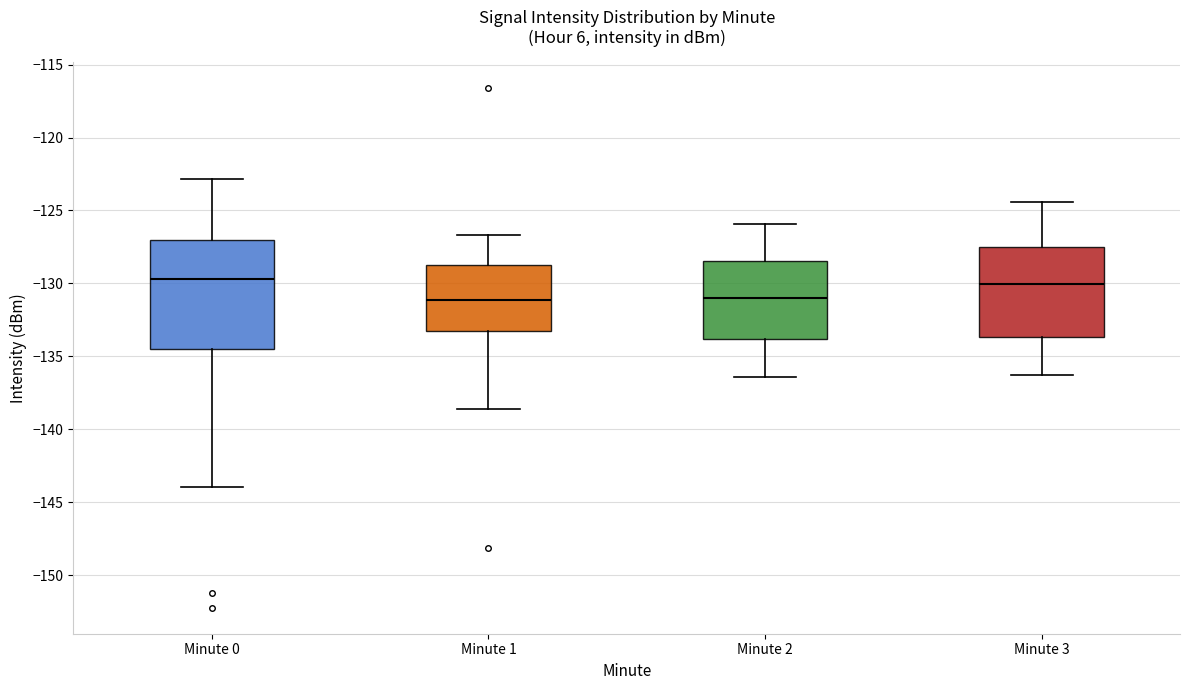

Reading left to right, read every box against the y-axis: the position of its median line, the range the box covers, and the ends of its whiskers. The values are not printed on the chart, so give them approximately, as read against the axis.

Minute 0: median -129.5, box -134.5 to -127.0, whiskers -144.0 to -123.0
Minute 1: median -131.0, box -133.5 to -128.5, whiskers -138.5 to -126.5
Minute 2: median -131.0, box -134.0 to -128.5, whiskers -136.5 to -126.0
Minute 3: median -130.0, box -133.5 to -127.5, whiskers -136.5 to -124.5